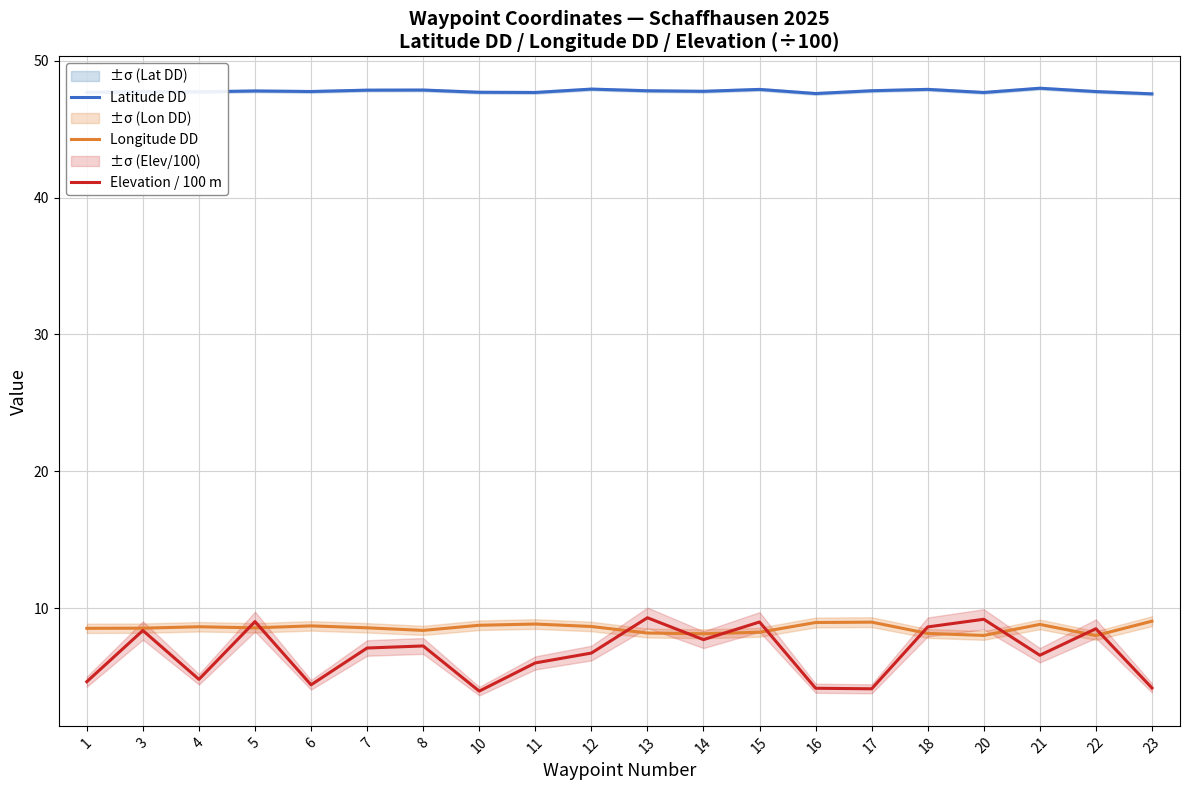

How many times do Longitude DD and Elevation / 100 m cross each other?

10